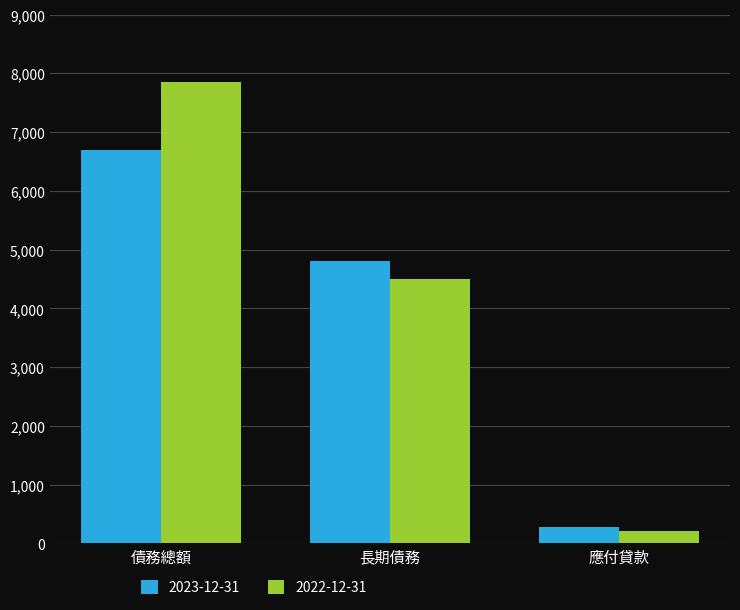

What is the total value across all series at 應付貸款?

490